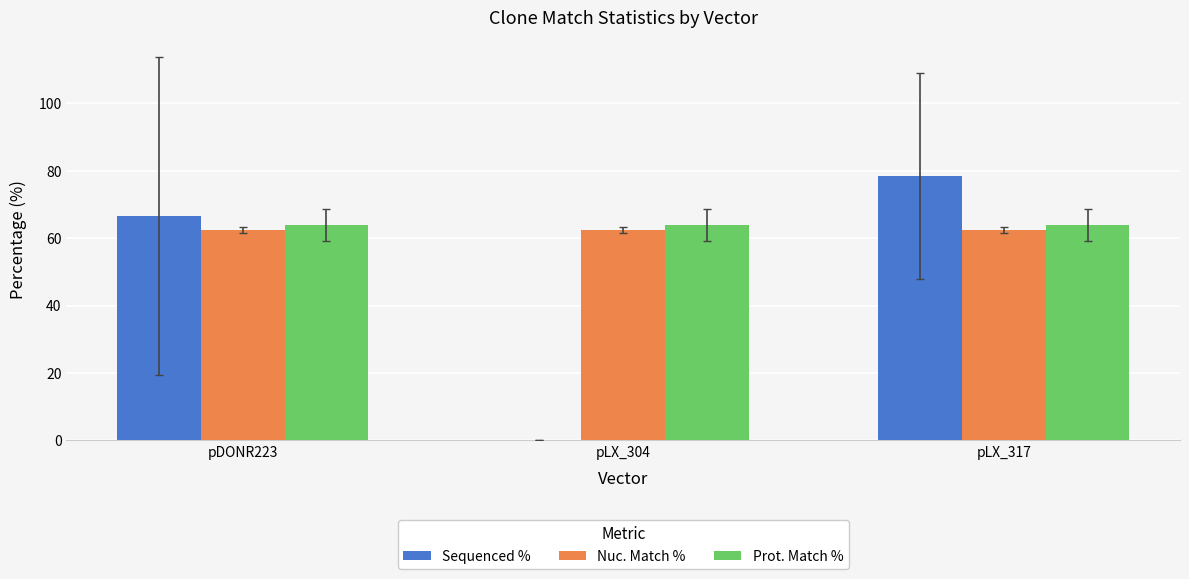

What is the greatest value displayed?

78.5